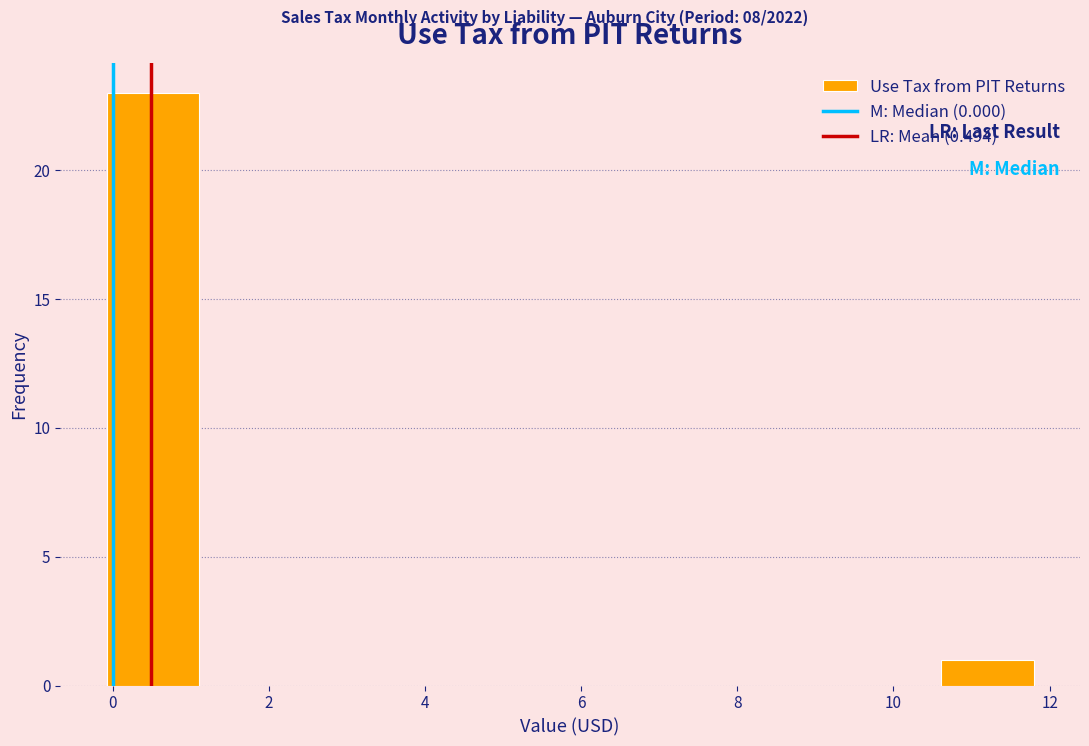

Which range on the x-axis has the tallest bar?

0.0 to 1.2